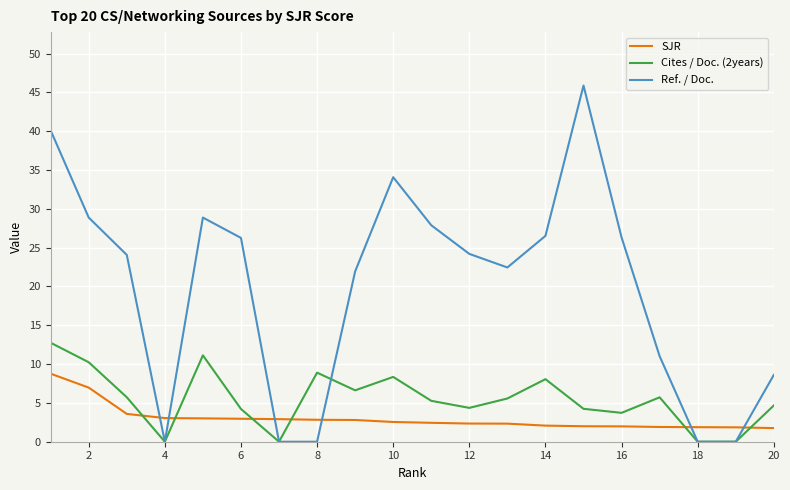

Which series has the largest total across all categories?

Ref. / Doc.